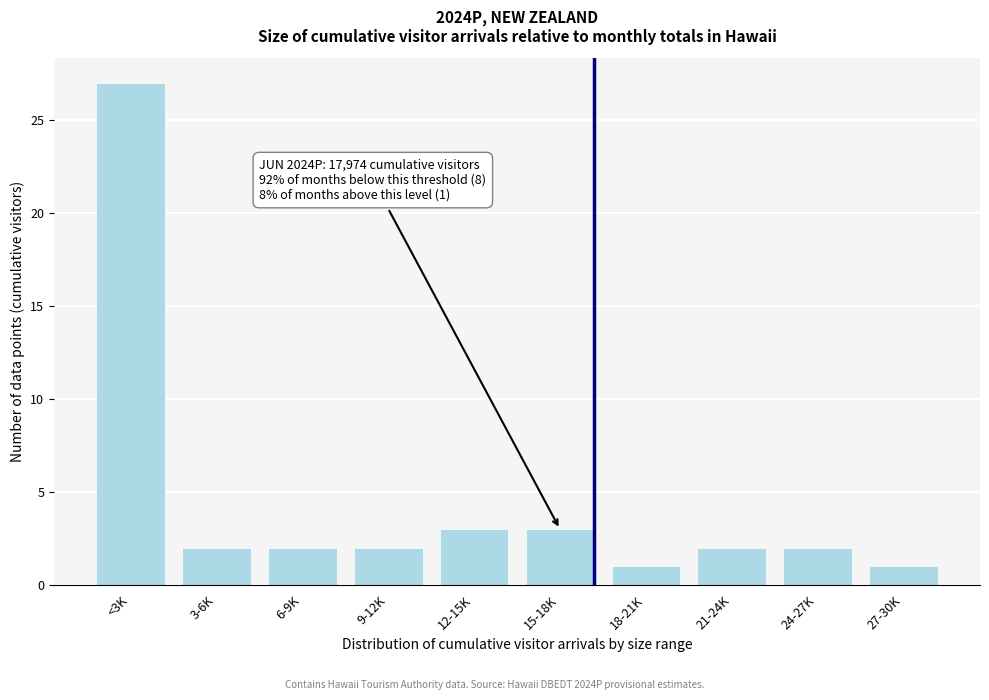

Reading left to right, transcribe all the data shown in this chart.

27	2	2	2	3	3	1	2	2	1